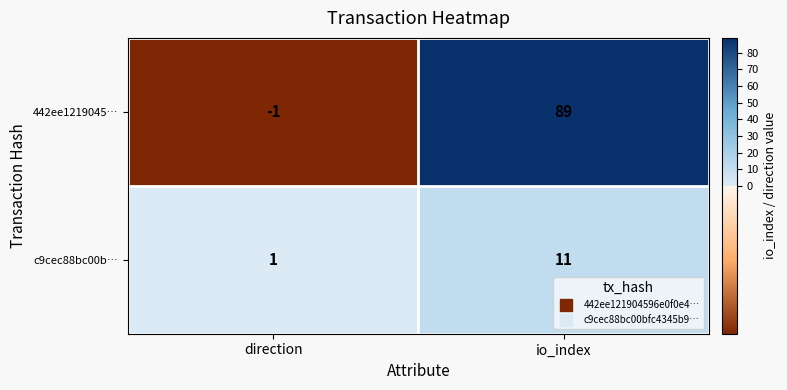

Count the number of data series in this chart.

2